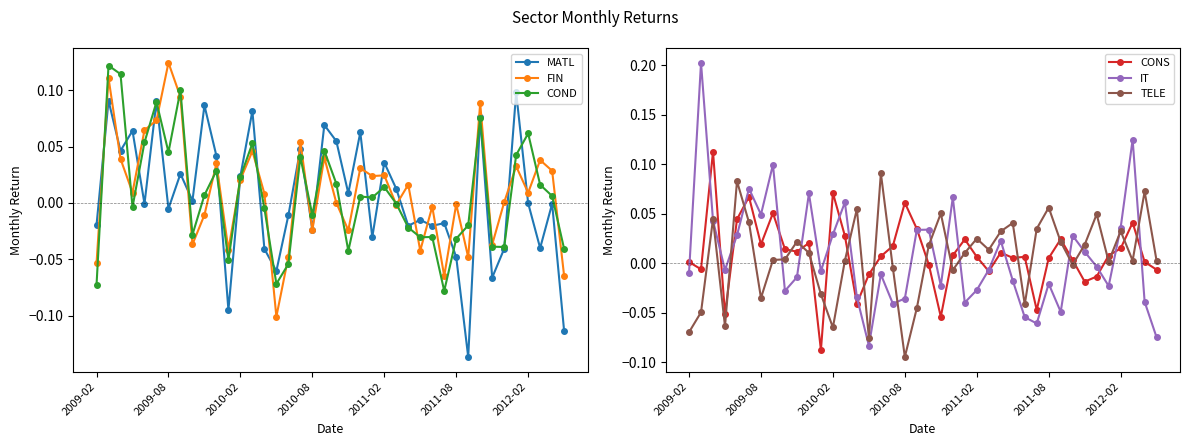

How many values in the COND series are below 0?

19